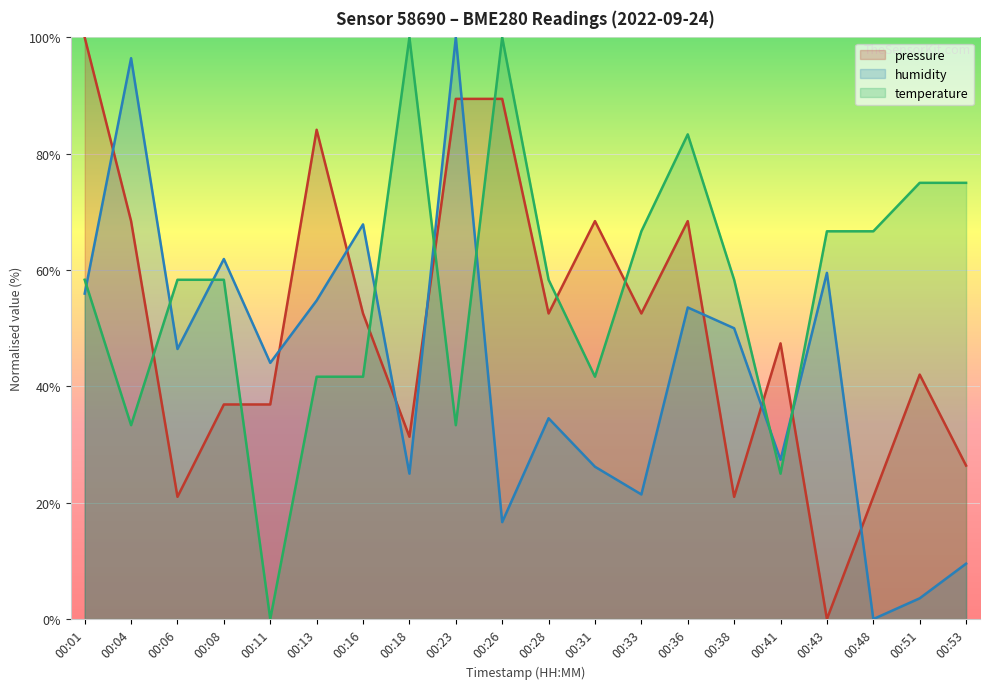

How many data points in pressure are less than 52?

10